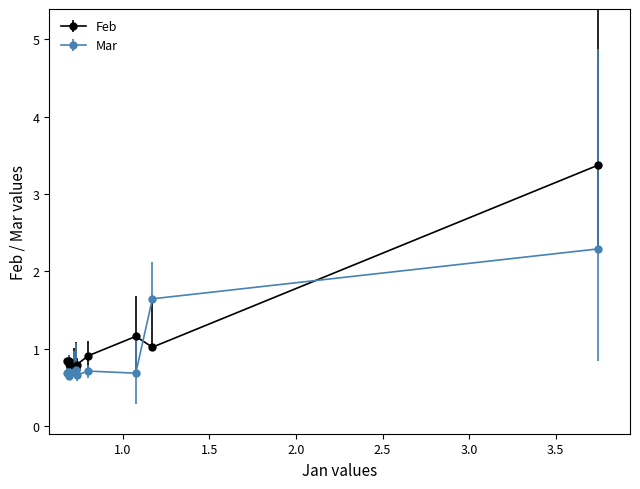

Which series has the widest spread of values?

Feb